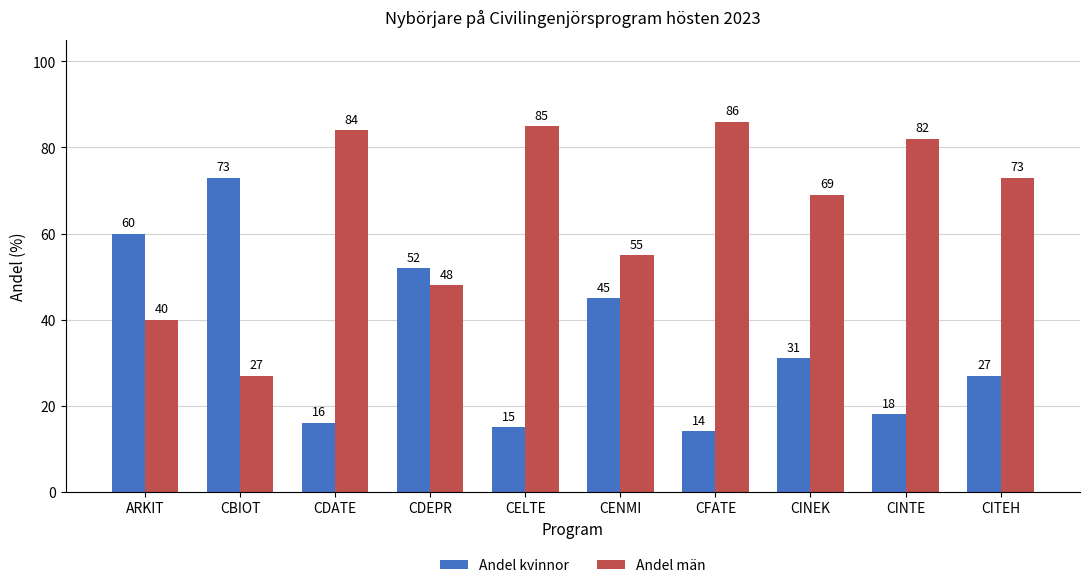

What is the spread (max minus min) of values at CENMI?

10